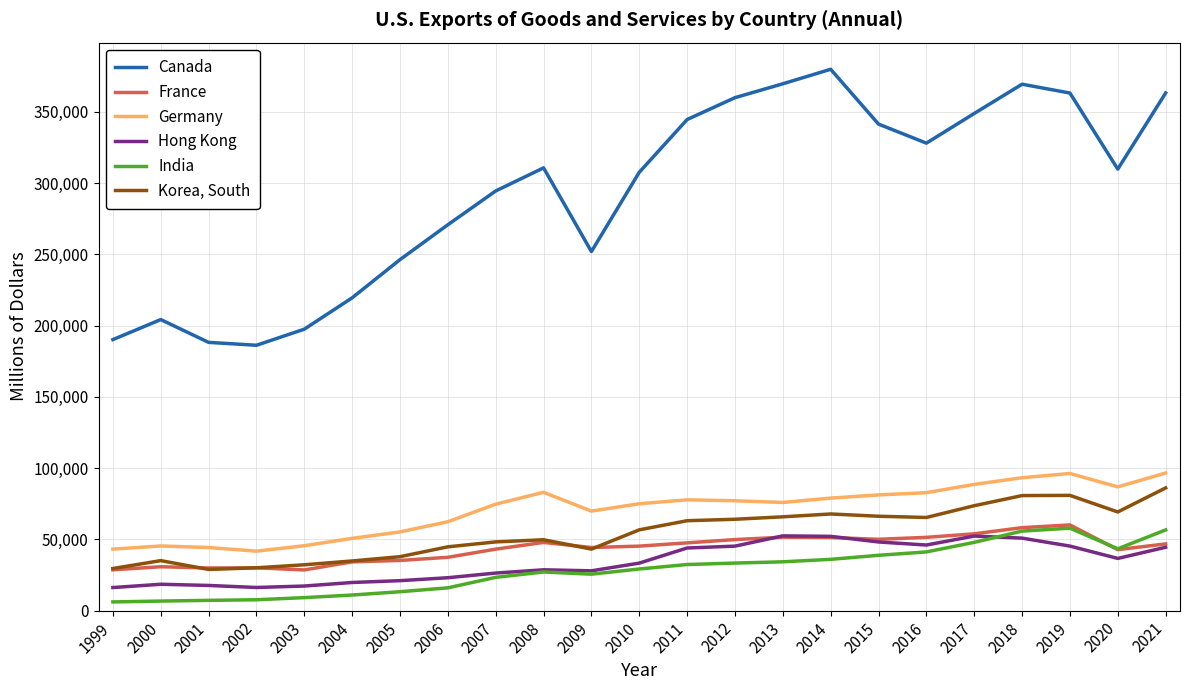

What is the difference between the highest and lowest values at 2010?

278328